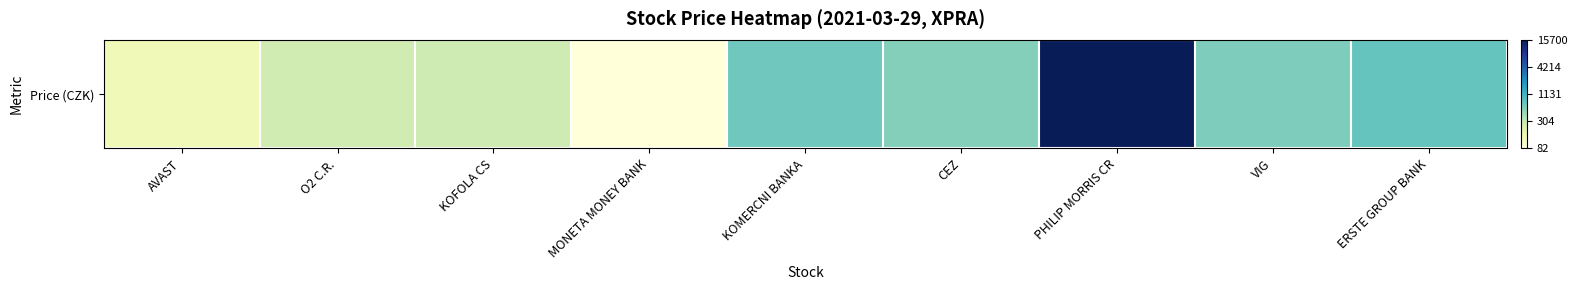

Count the number of values greater than 2.

8